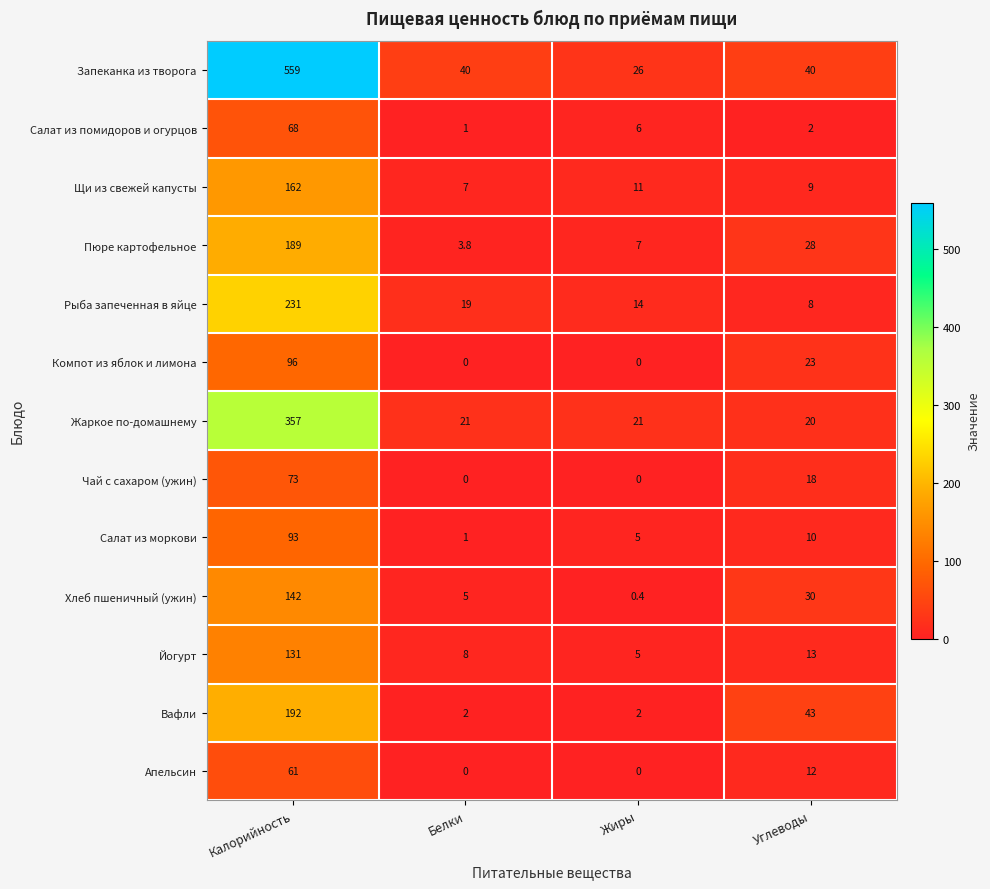

Is it true that Чай с сахаром (ужин) equals 26.1 at Углеводы?

False